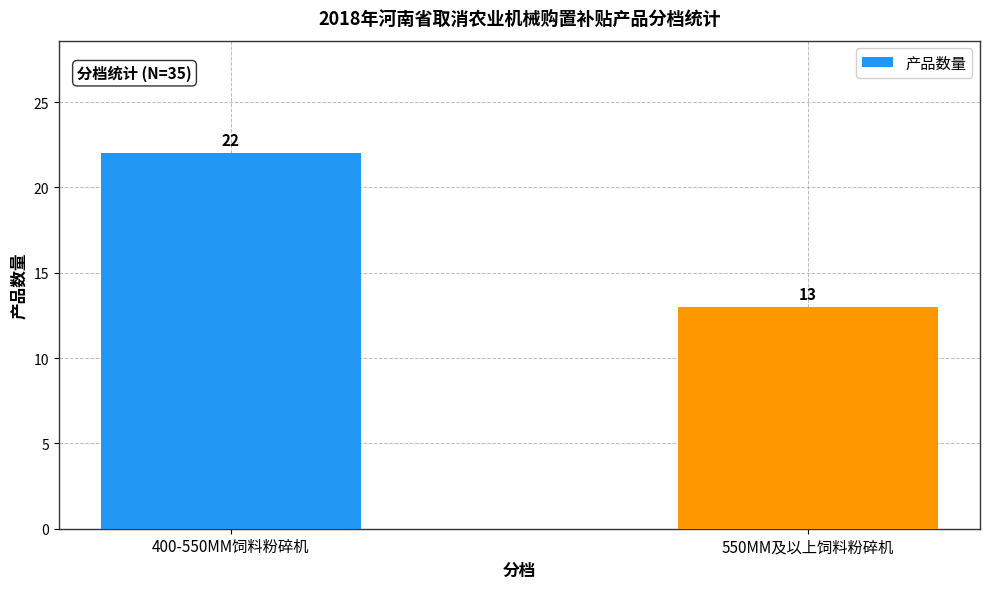

What is the minimum value shown in the chart?

13